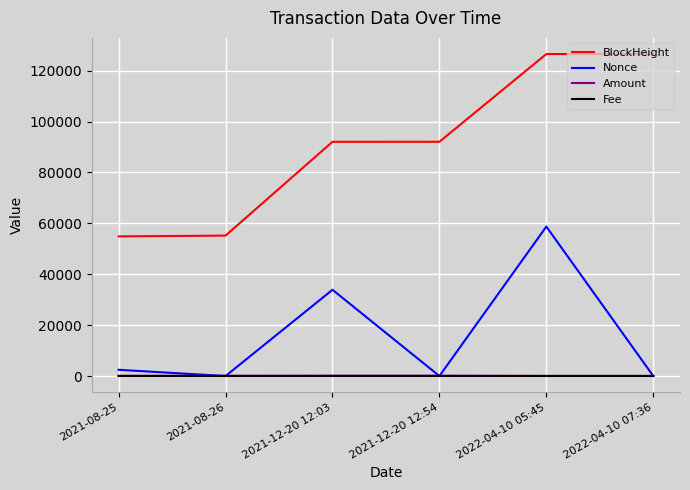

How many categories are shown in the chart?

6